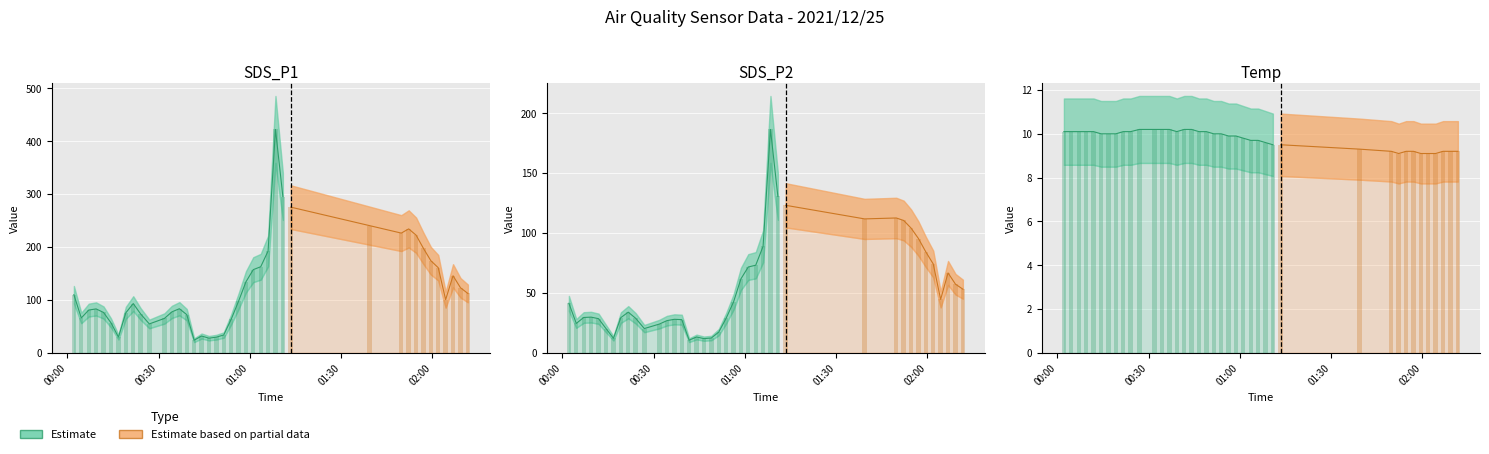

What is the sum of all Temp values?

390.7